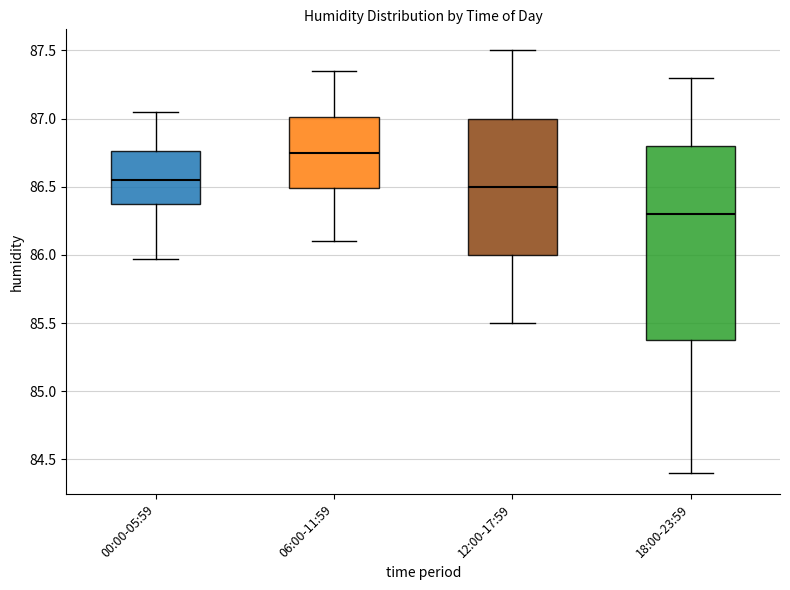

Which box's median line is the highest?

06:00-11:59